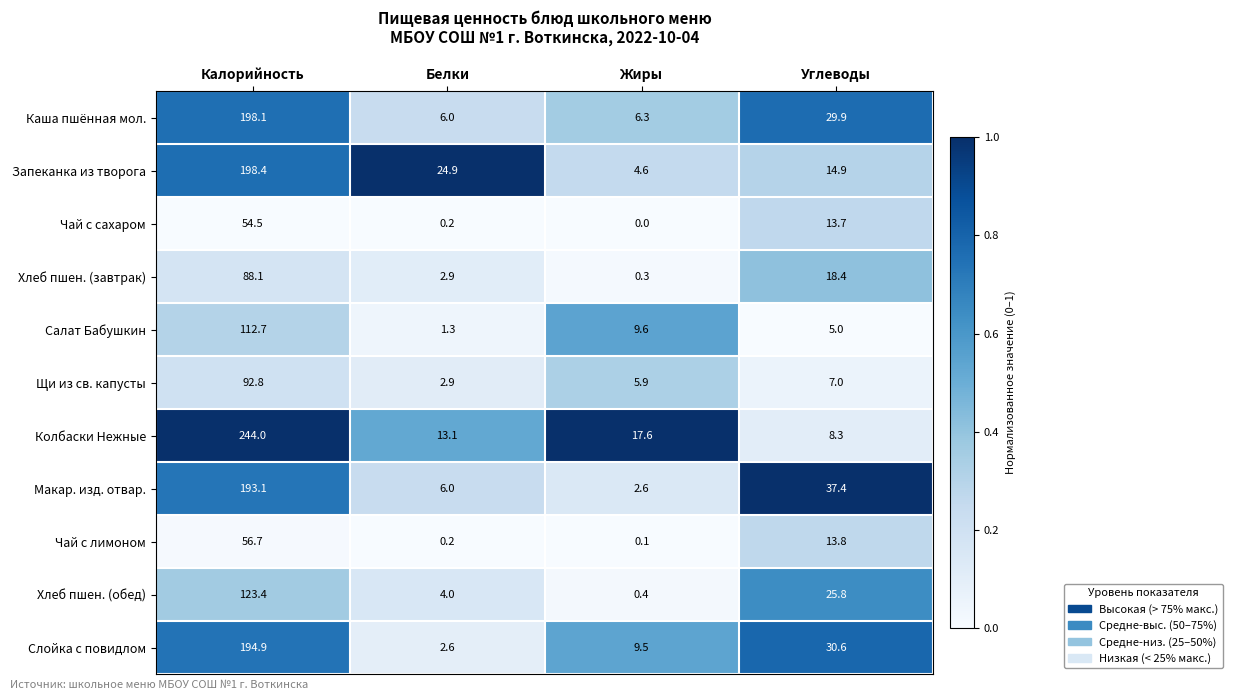

What is the difference between the maximum and second lowest values in the Хлеб пшен. (завтрак) series?

85.2